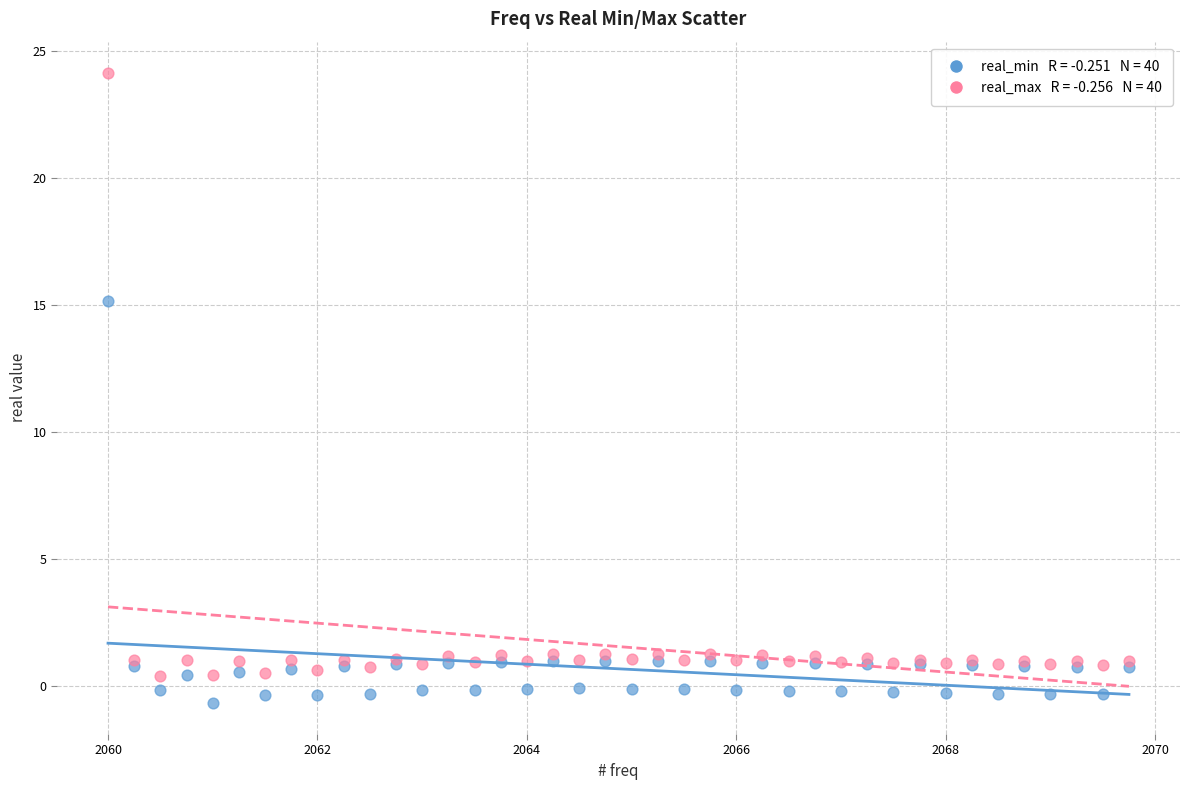

Across all series, what Y value is closest to 11?

15.2